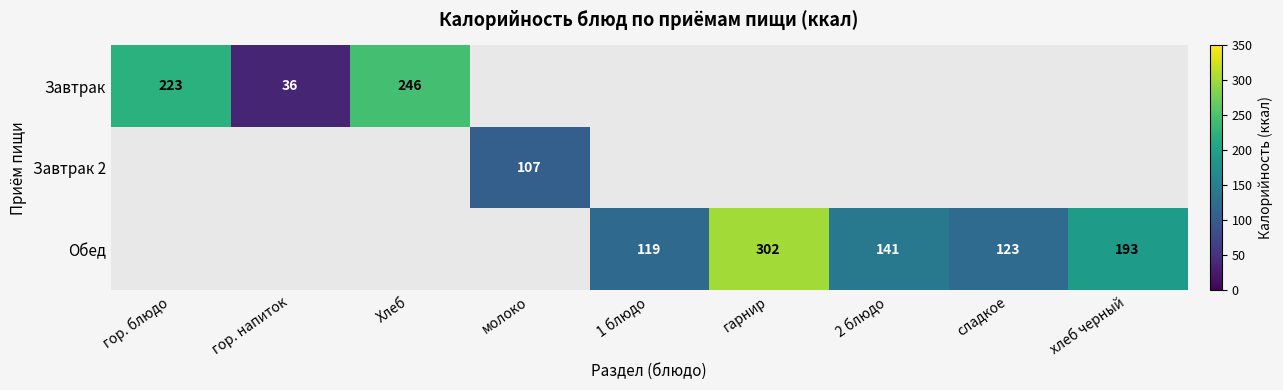

What is the sum of the Обед values at 2 блюдо and гарнир?

443